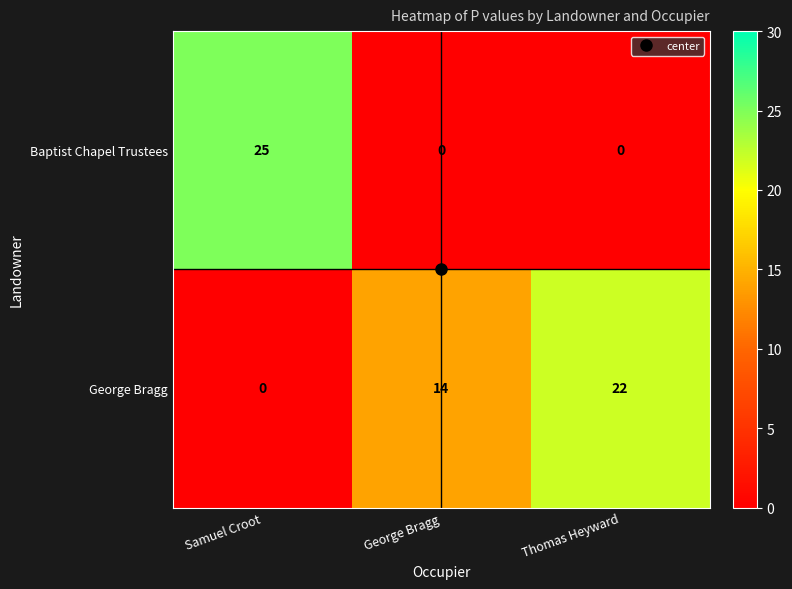

Read the George Bragg value at George Bragg, to the nearest 5.

15